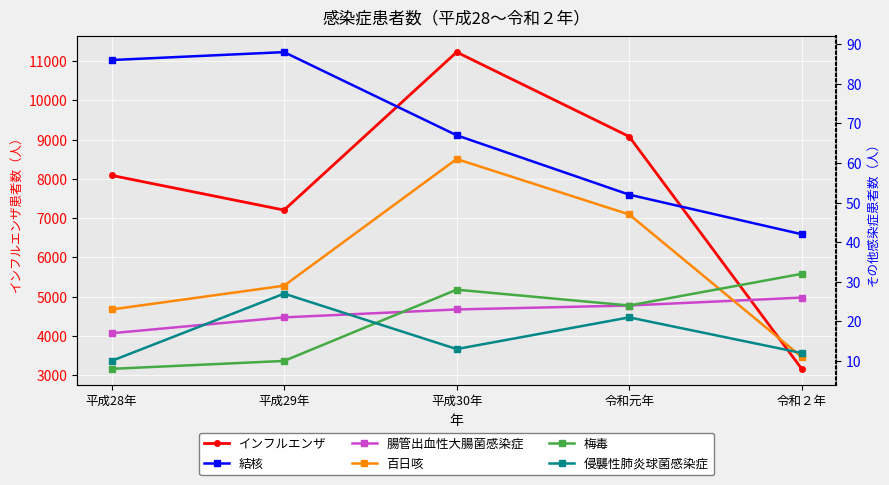

What is the approximate value of 百日咳 at 平成30年?

61